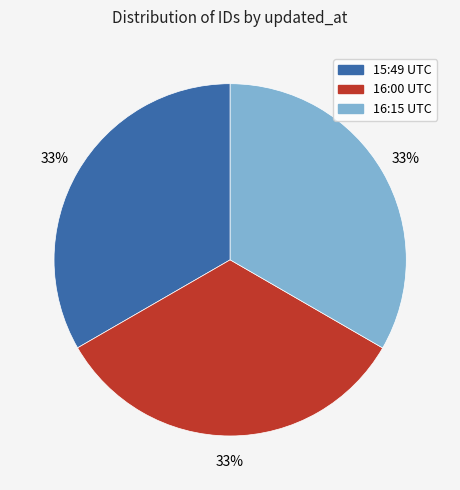

Does any single category account for the majority?

No